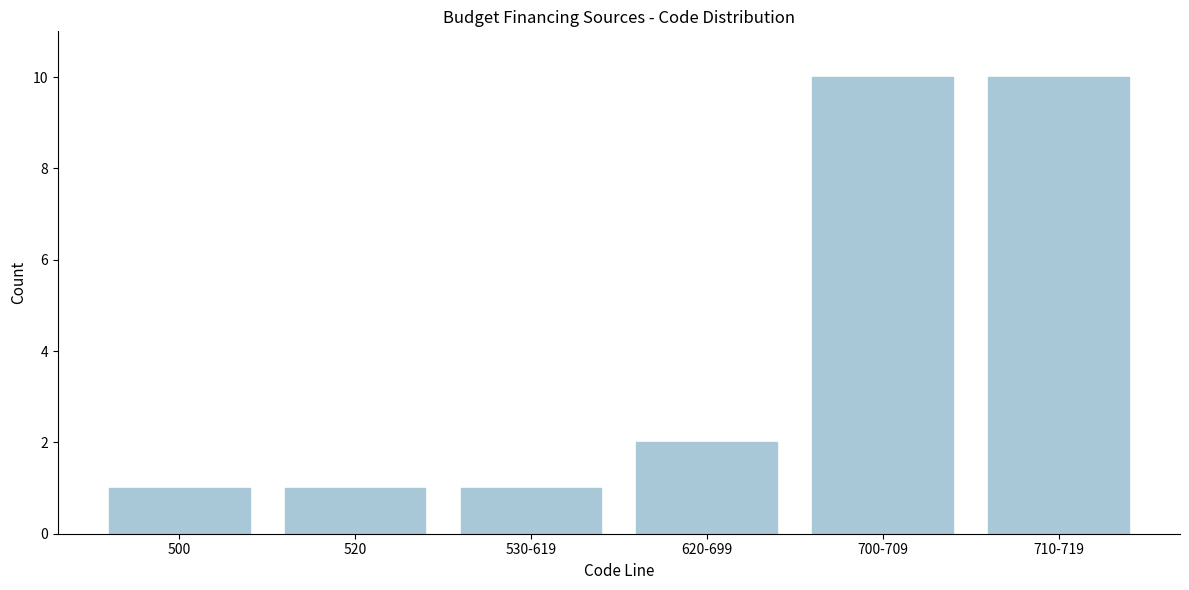

Reading left to right, list all the values displayed in this chart.

500=1	520=1	530-619=1	620-699=2	700-709=10	710-719=10